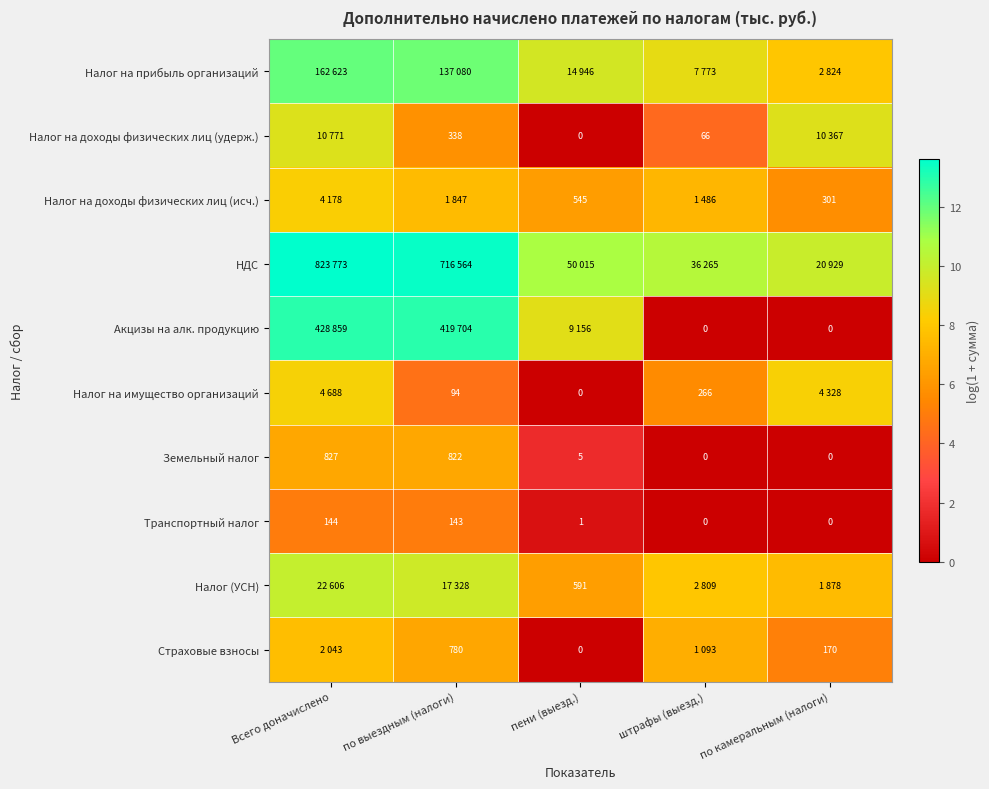

Where is Земельный налог nearest to the value 413?

пени (выезд.)